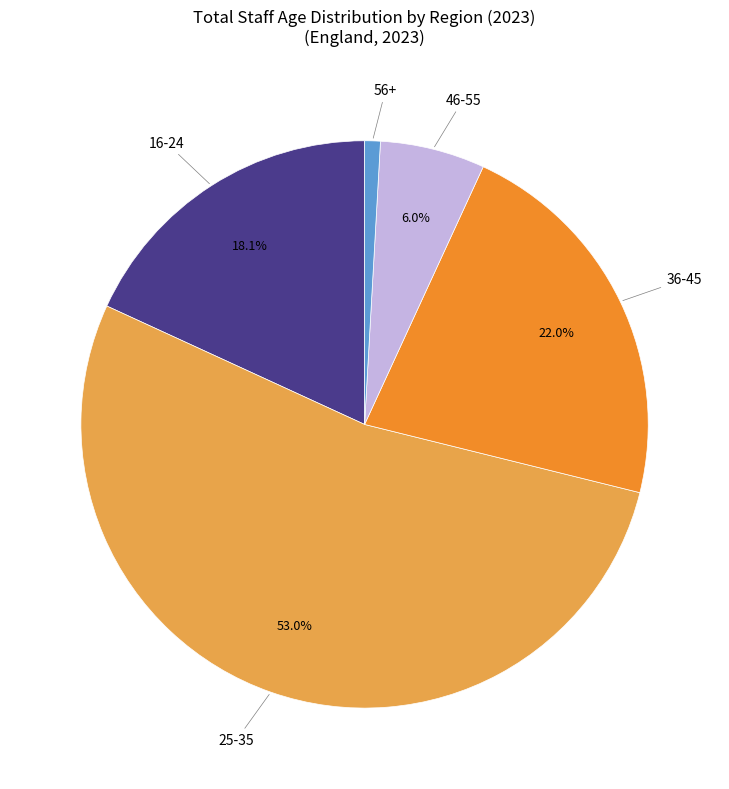

Rank the categories by value from highest to lowest.

25-35, 36-45, 16-24, 46-55, 56+